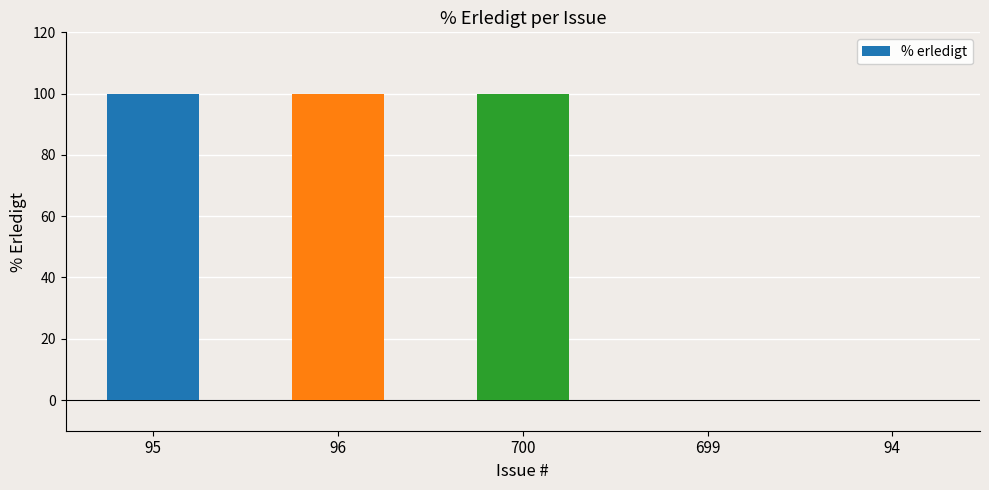

What is the sum of the values at 699 and 700?

100